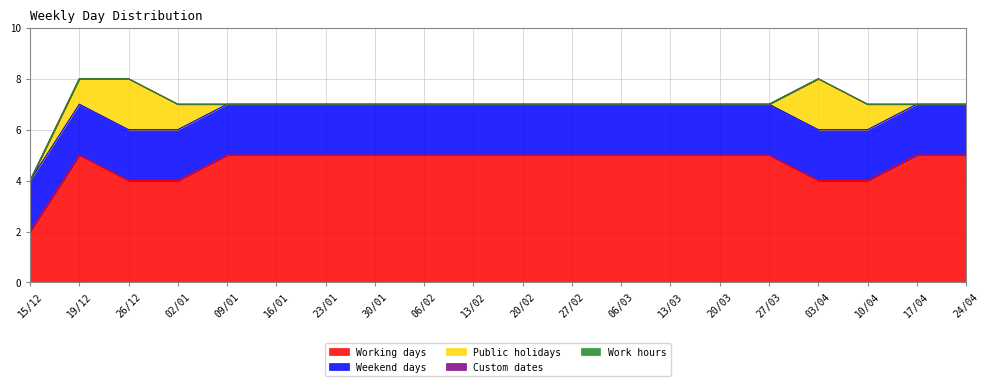

Reading left to right, extract all data points from this chart.

Working days: 2	5	4	4	5	5	5	5	5	5	5	5	5	5	5	5	4	4	5	5
Weekend days: 2	2	2	2	2	2	2	2	2	2	2	2	2	2	2	2	2	2	2	2
Public holidays: 0	1	2	1	0	0	0	0	0	0	0	0	0	0	0	0	2	1	0	0
Custom dates: 0	0	0	0	0	0	0	0	0	0	0	0	0	0	0	0	0	0	0	0
Work hours: 0	0	0	0	0	0	0	0	0	0	0	0	0	0	0	0	0	0	0	0